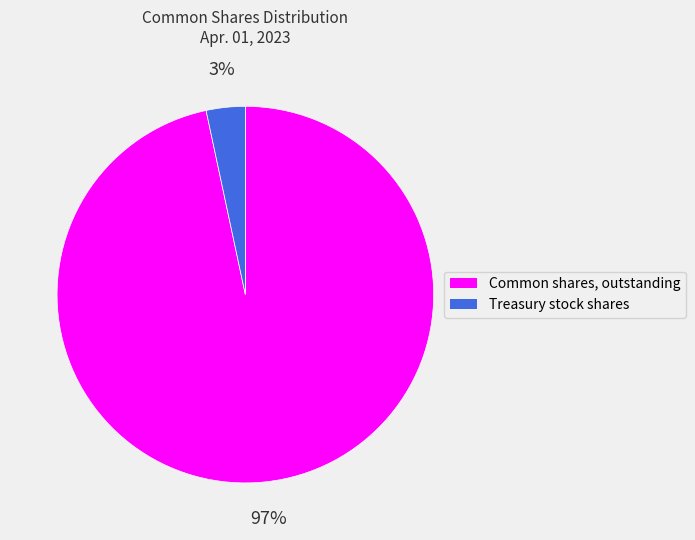

What is the largest slice in the pie chart?

Common shares, outstanding